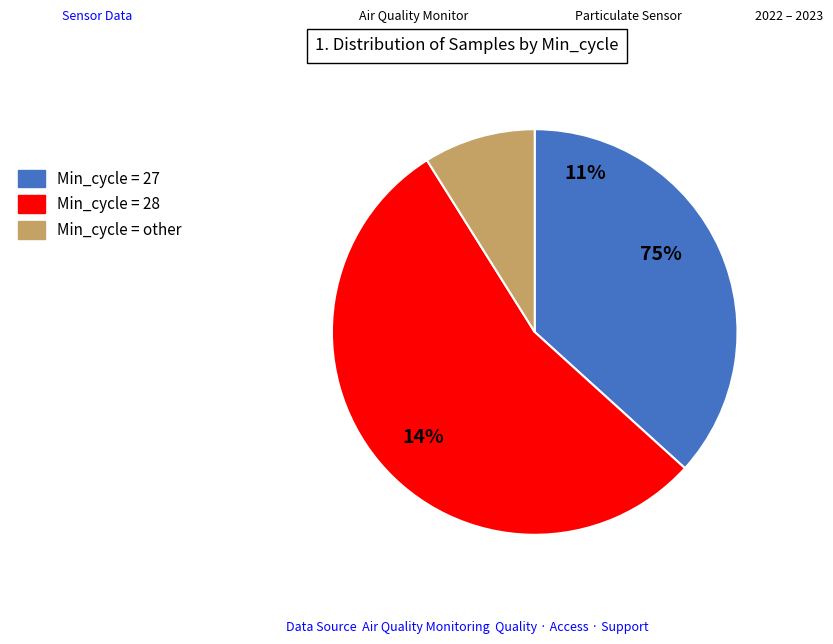

Which slice is the largest?

27